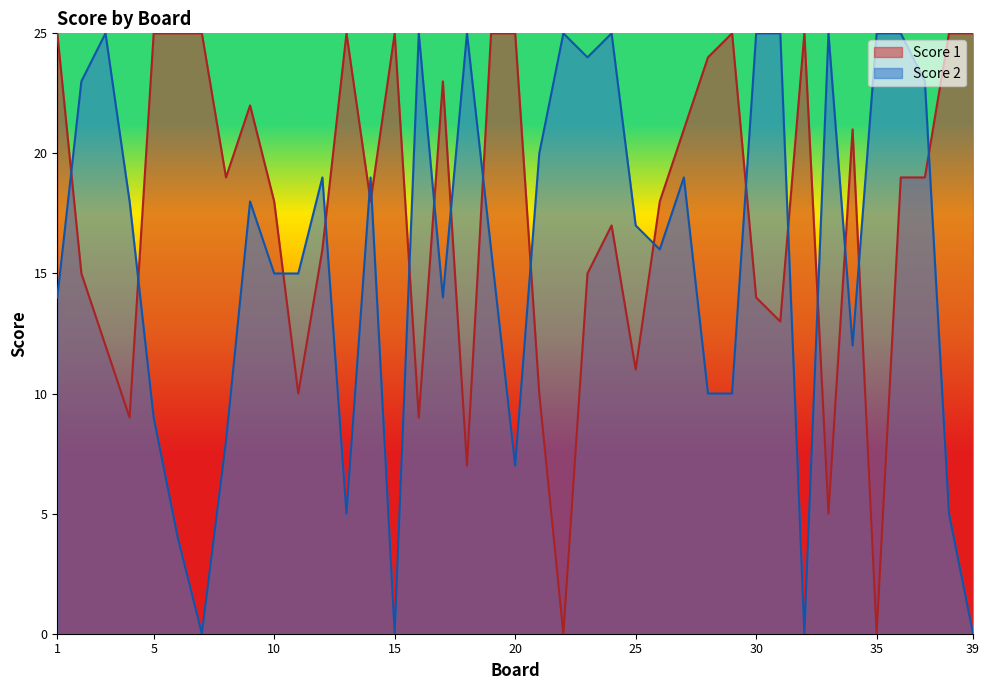

What is the difference between the Score 1 values at 28 and 23?

9